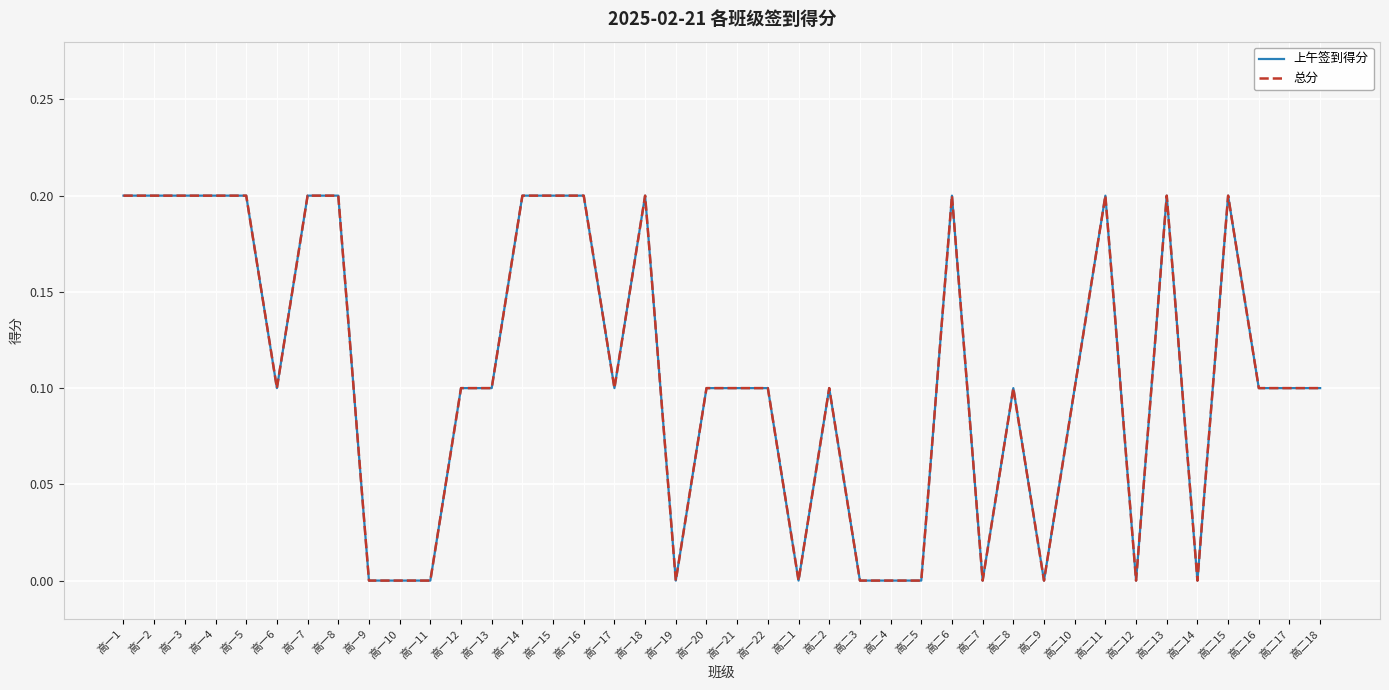

What is the difference between the maximum and second lowest values in the 上午签到得分 series?

0.2